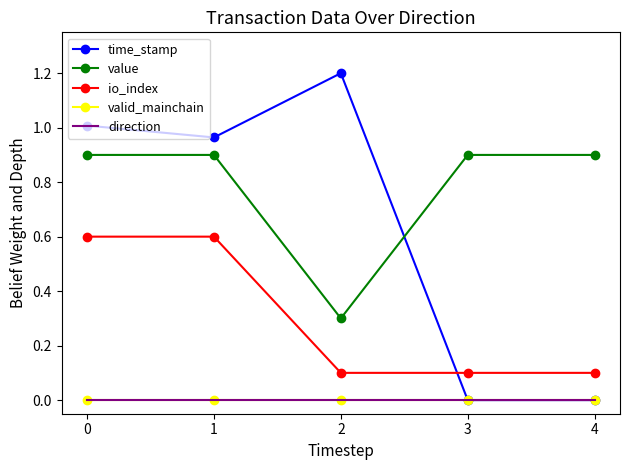

Between 0 and 2, which series saw the biggest shift?

value